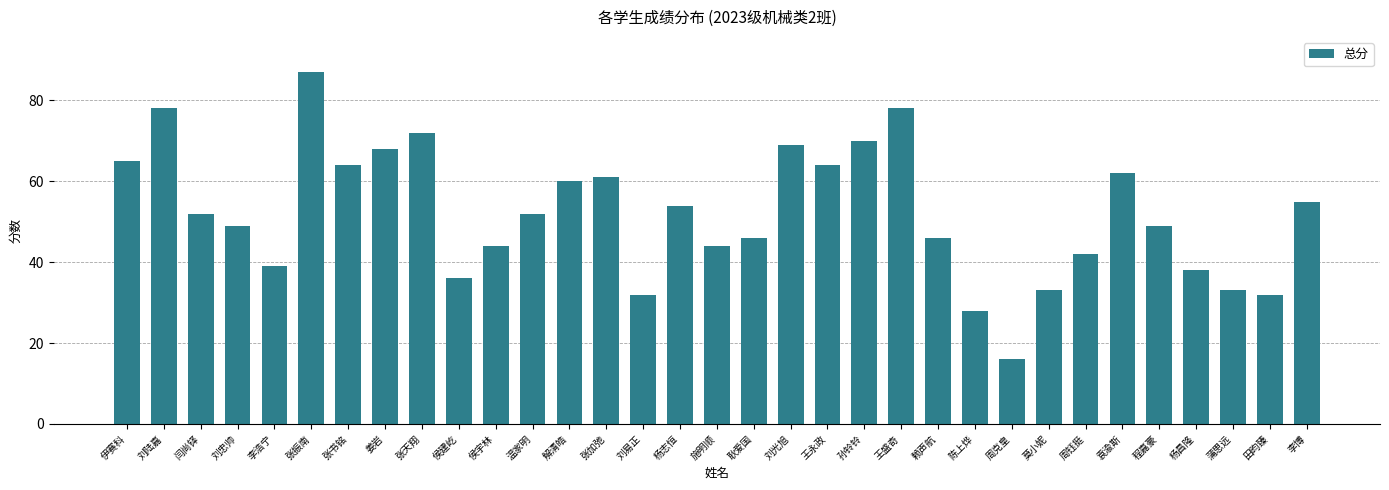

Reading left to right, what are all the values shown in this chart?

65	78	52	49	39	87	64	68	72	36	44	52	60	61	32	54	44	46	69	64	70	78	46	28	16	33	42	62	49	38	33	32	55